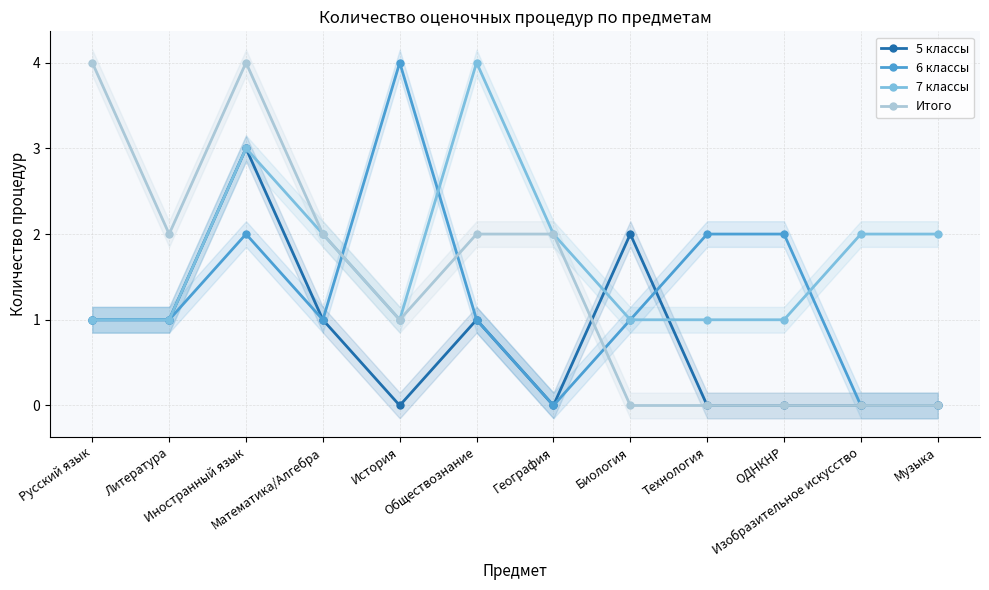

At how many categories does at least one series exceed 2?

4